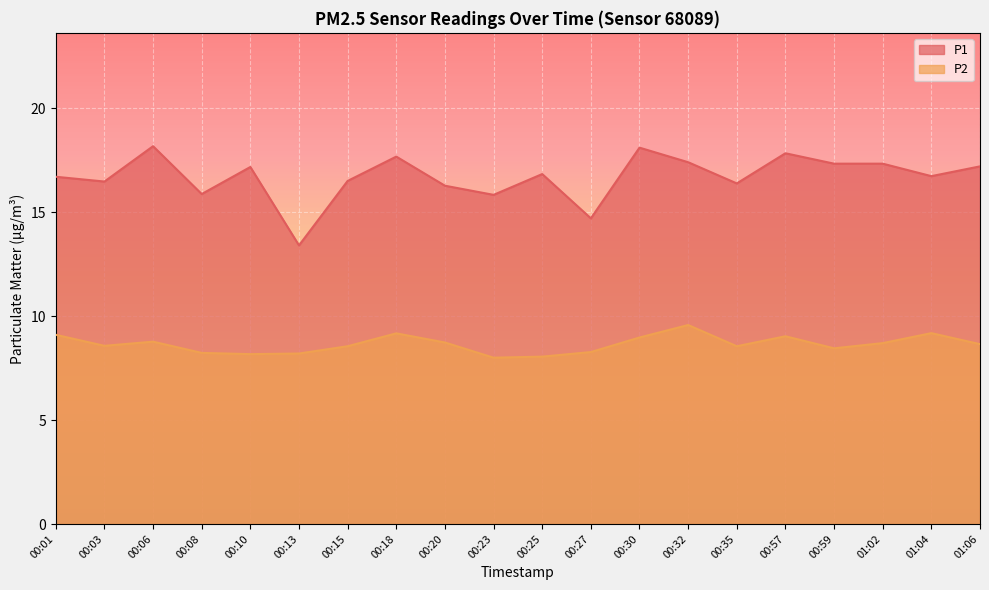

The value of P2 at 01:04 is 9.2. True or false?

True